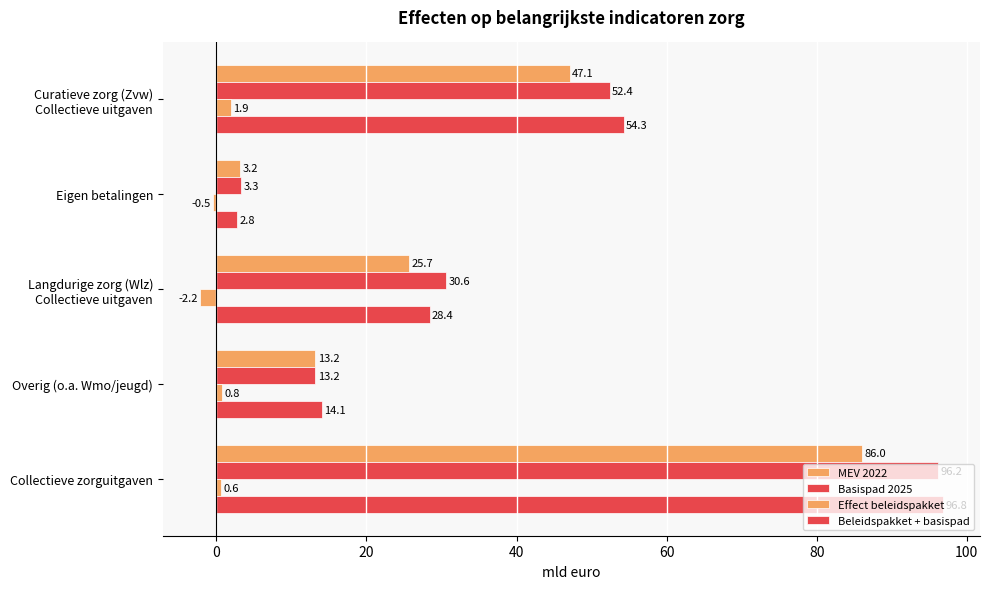

How many negative values does the Effect beleidspakket series have?

2